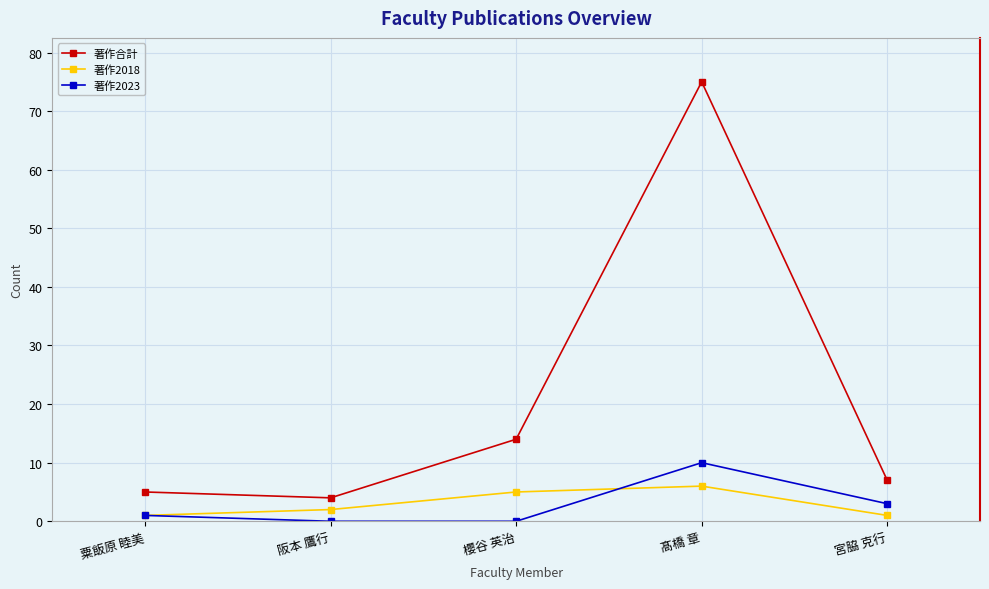

How many data points in 著作2018 are less than 2?

2